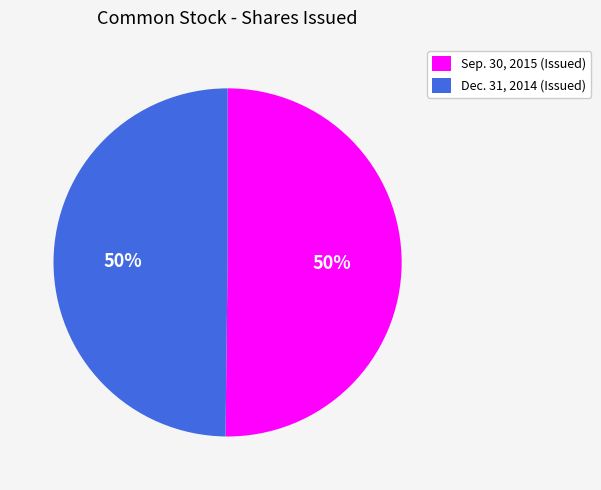

To the nearest percent, what percentage of the pie is Dec. 31, 2014 (Issued)?

50%